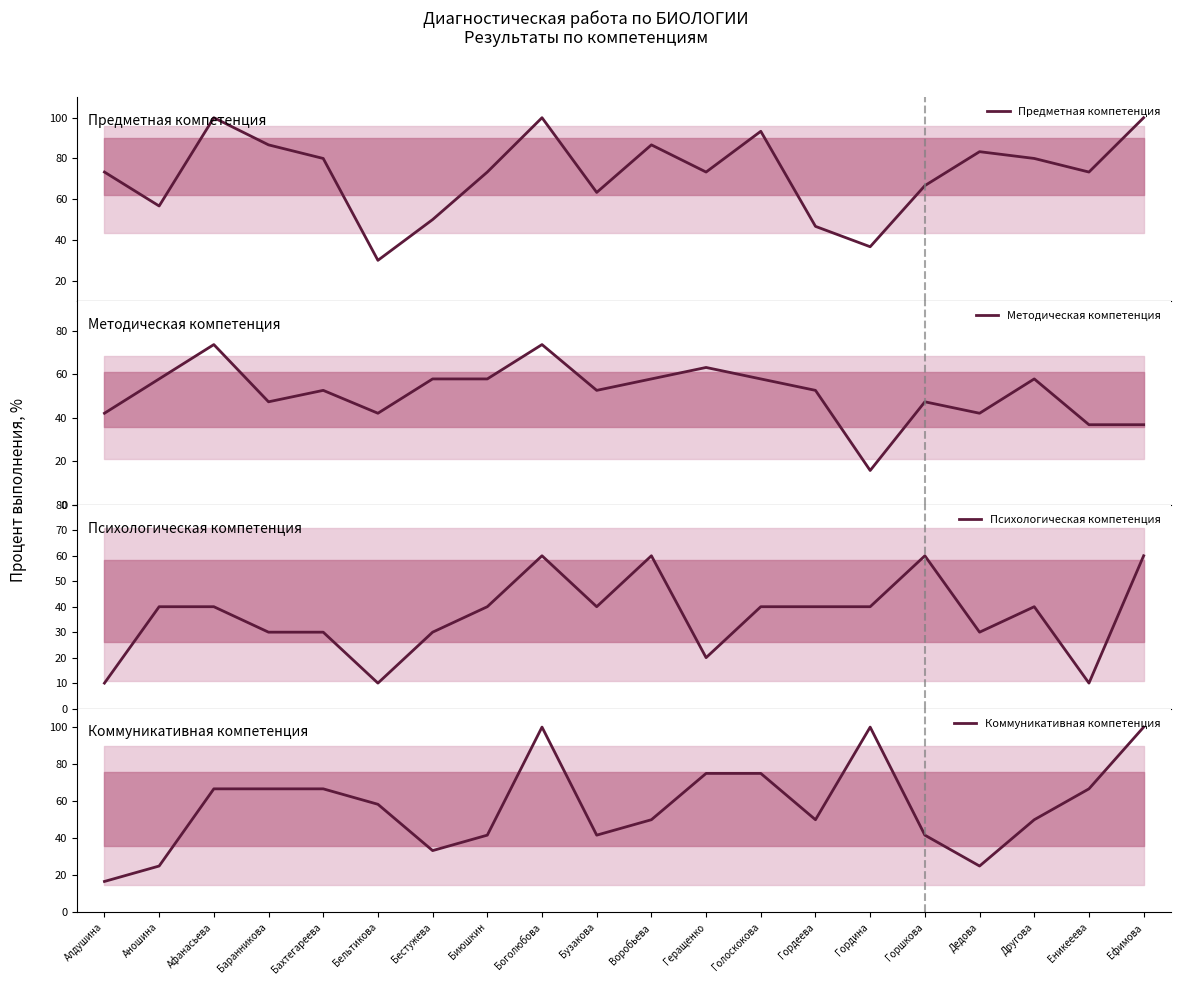

What is the difference between the Коммуникативная компетенция values at Аношина and Бахтегареева?

41.7